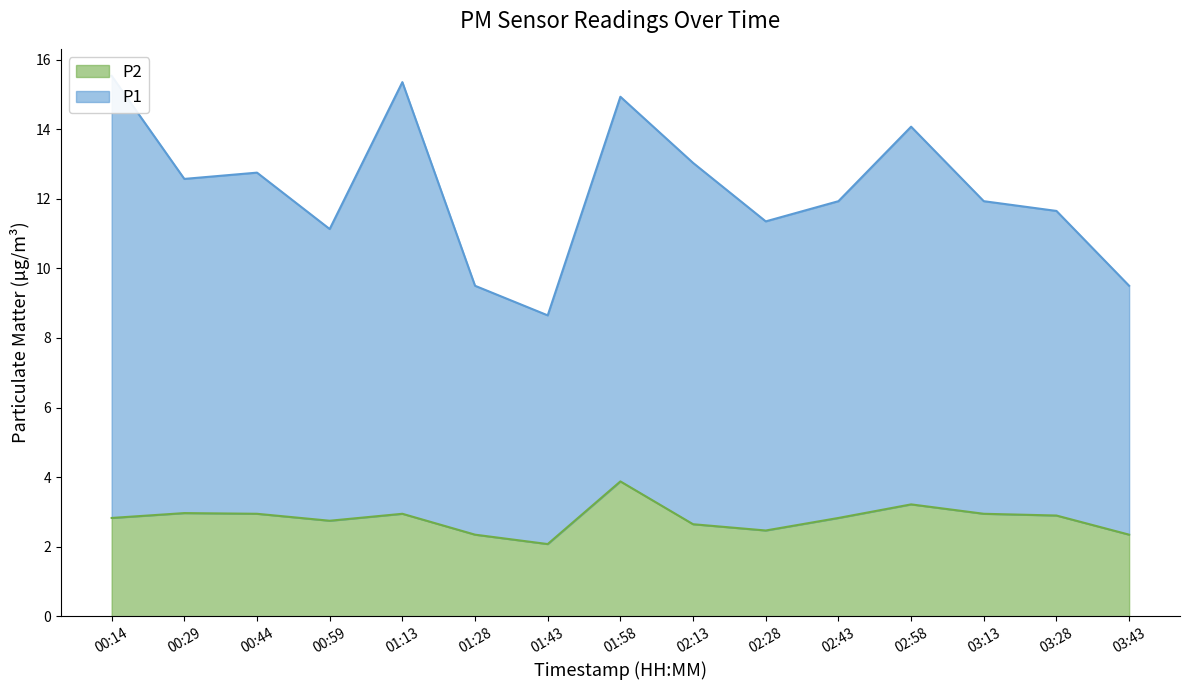

List the labels in order of P1 value, largest first.

00:14, 01:13, 01:58, 02:58, 02:13, 00:44, 00:29, 02:43, 03:13, 03:28, 02:28, 00:59, 01:28, 03:43, 01:43